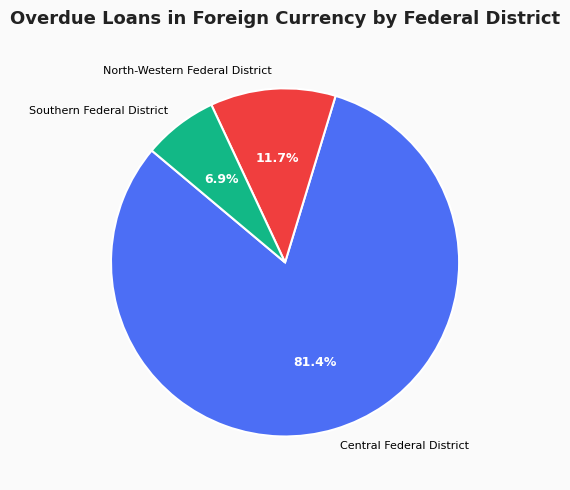

Rank the categories by value from highest to lowest.

Central Federal District, North-Western Federal District, Southern Federal District